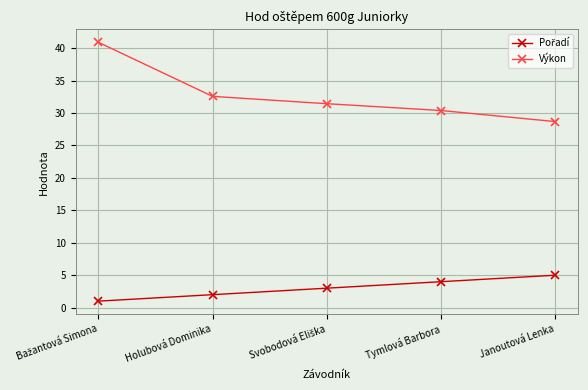

Which series has the widest spread of values?

Výkon